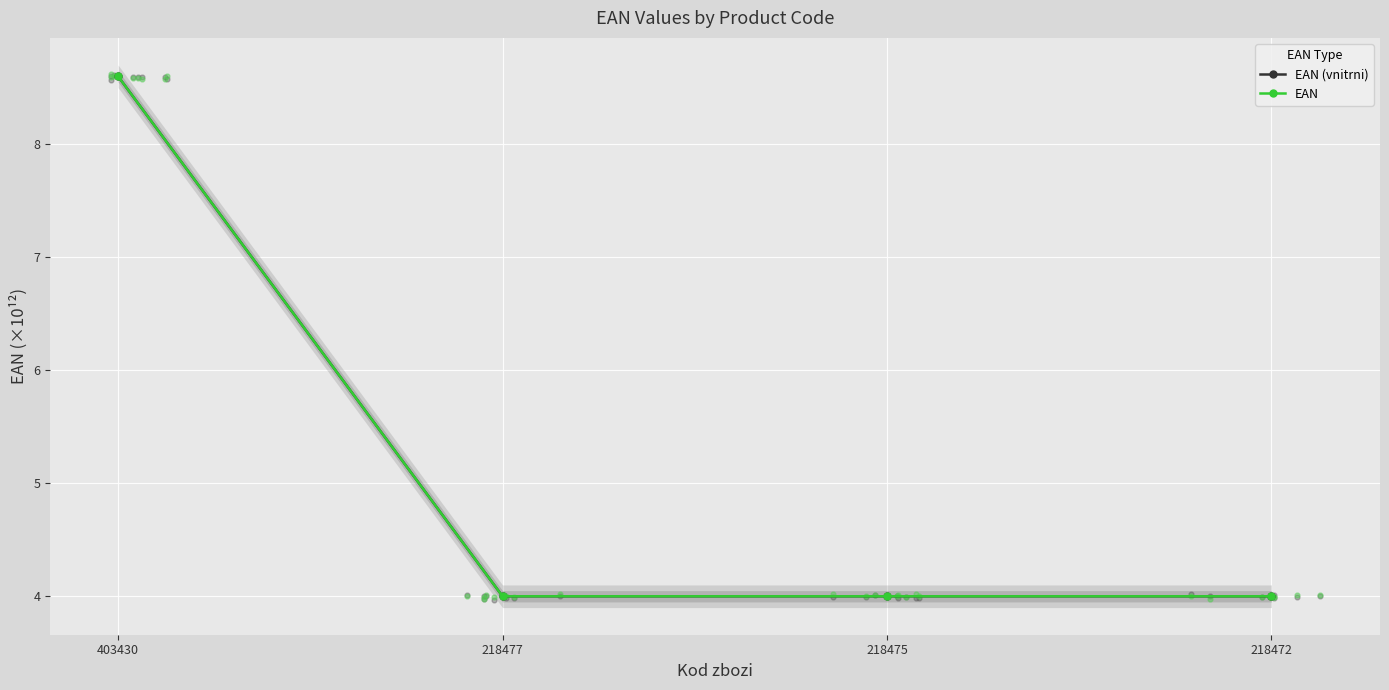

At how many categories does at least one series exceed 8?

1